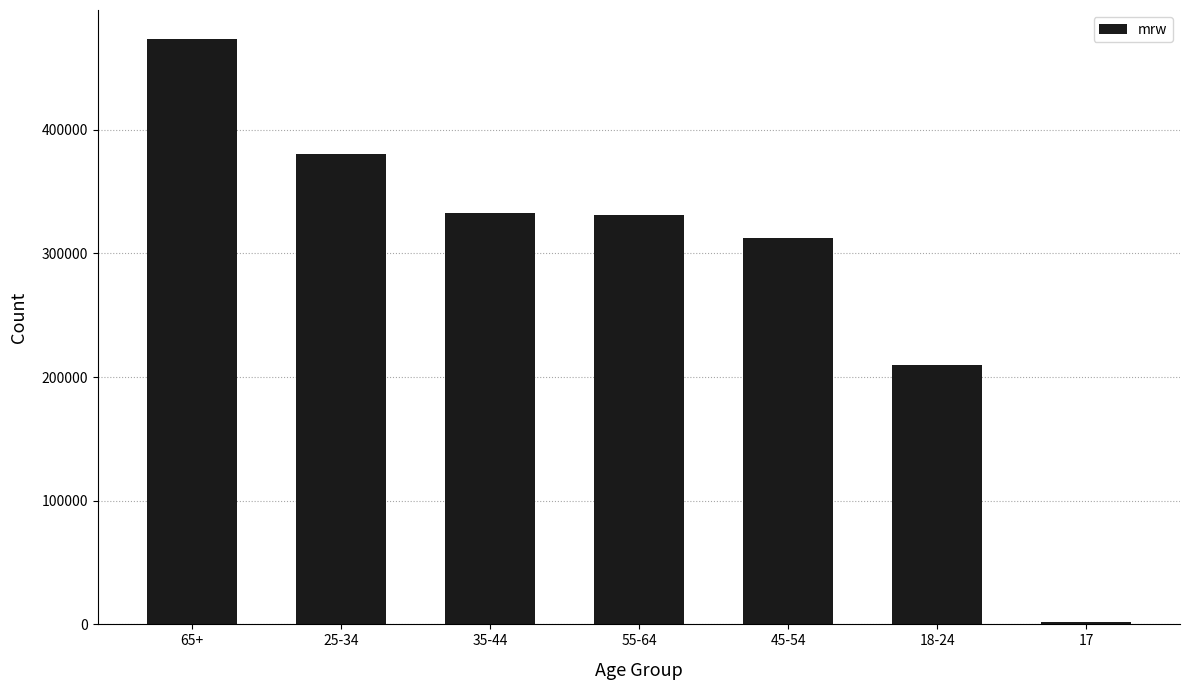

How many categories are shown in the chart?

7